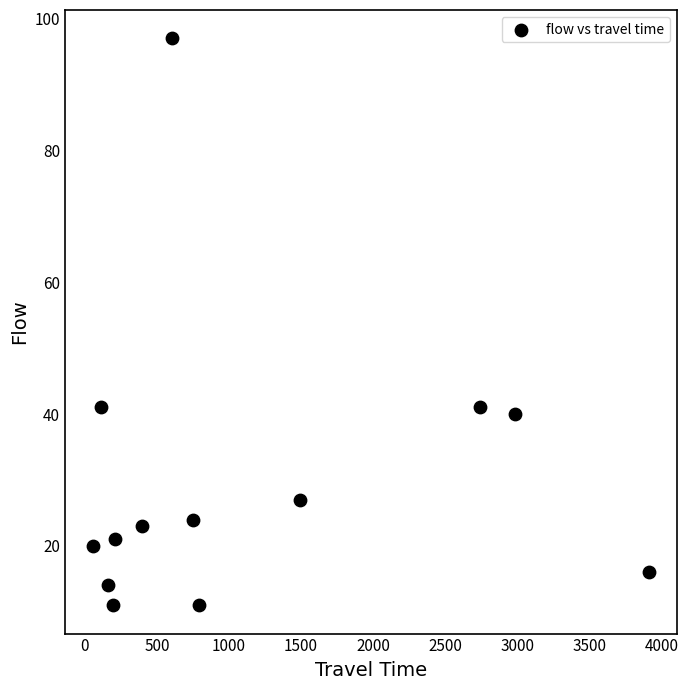

What is the range of Y values (max minus min)?

86